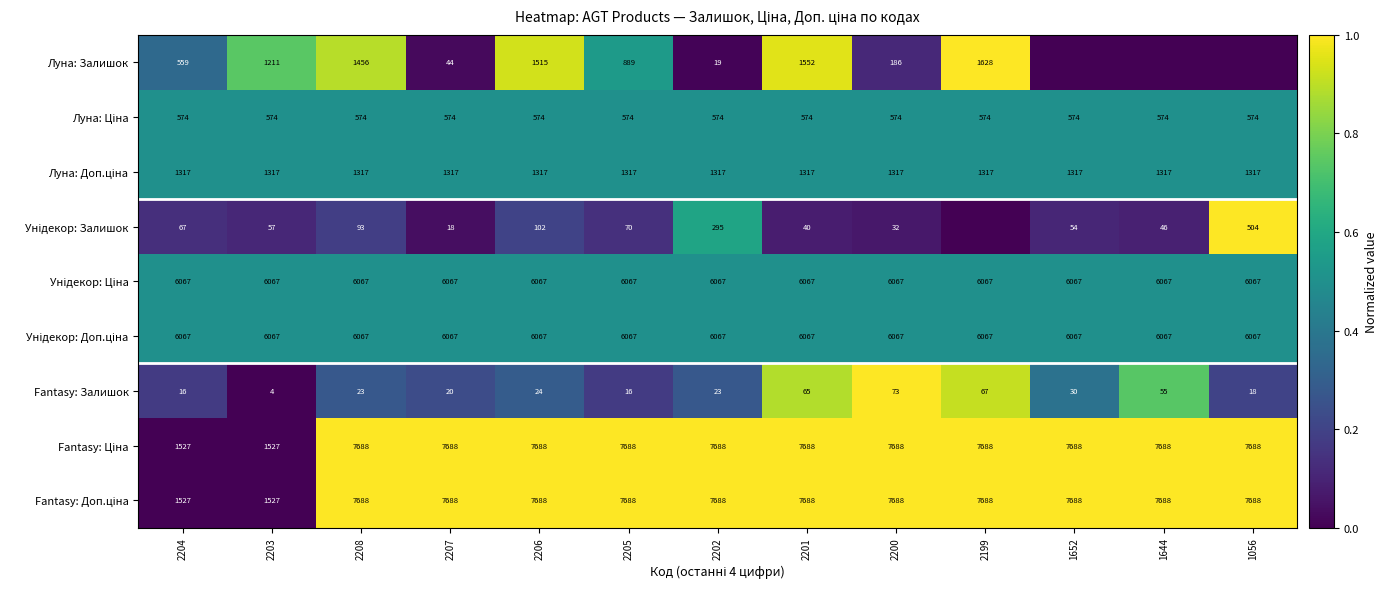

What is the sum of the Fantasy: Залишок values at 2207 and 2199?

87